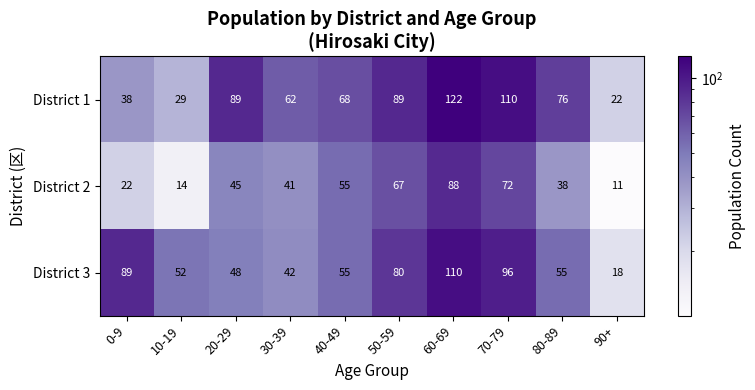

How many categories are shown in the chart?

10